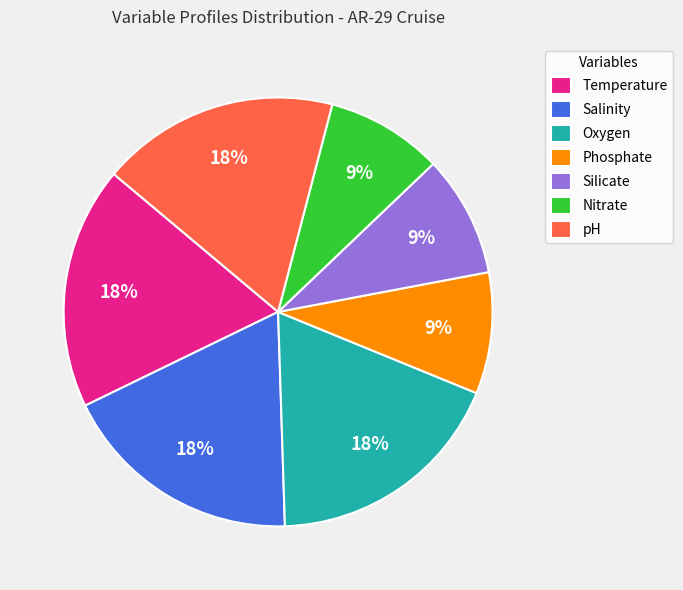

Count the number of slices in the pie.

7